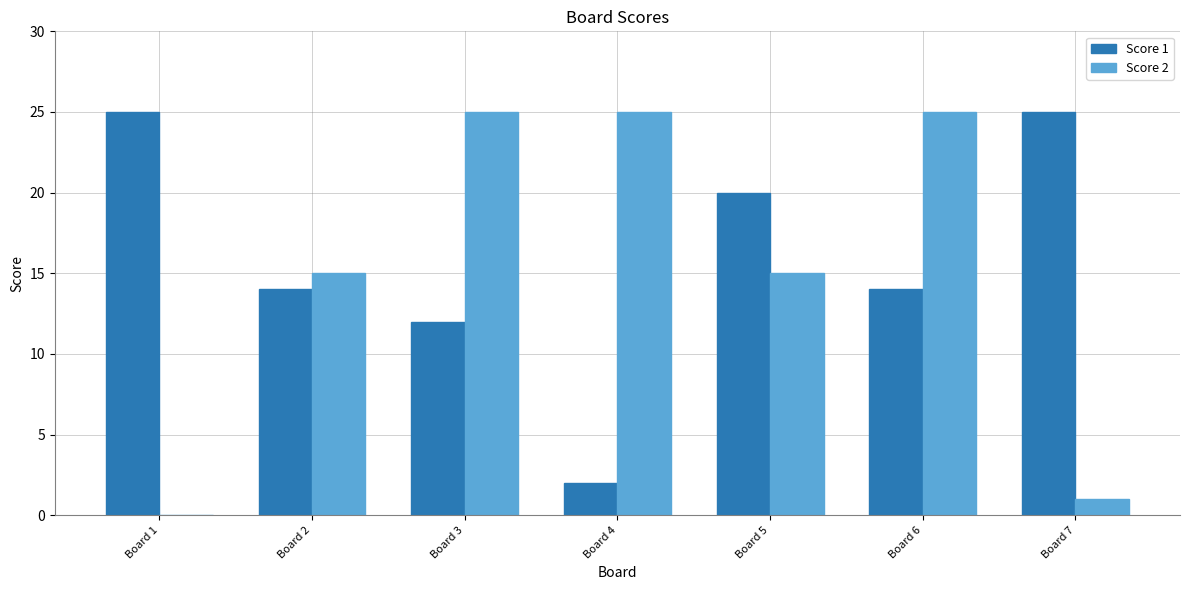

What is the highest value of the Score 1 series?

25